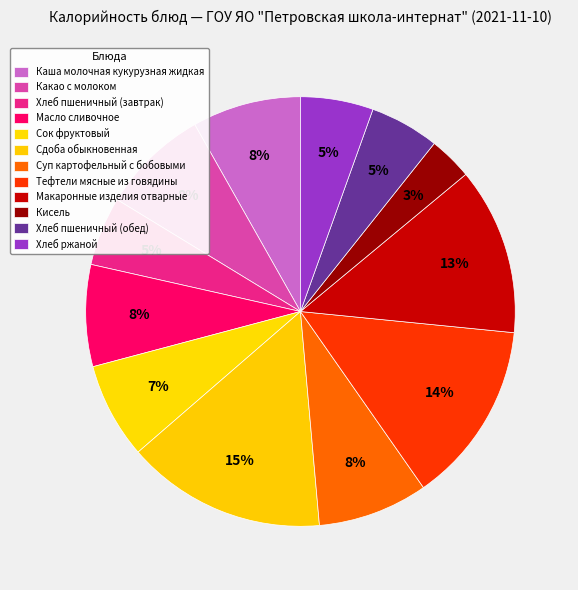

True or false: Сдоба обыкновенная accounts for 15% of the total.

True